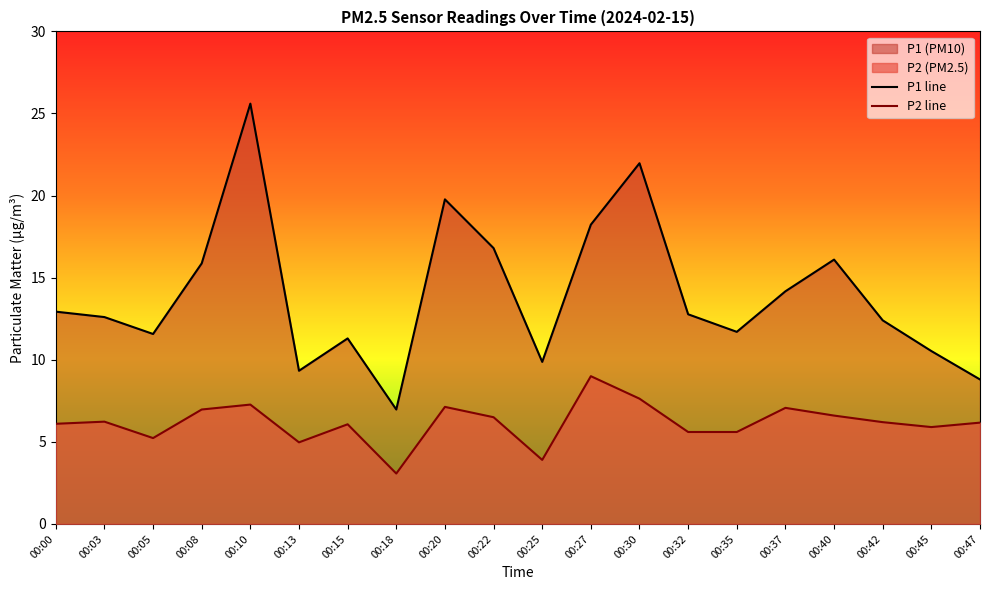

At which category does P1 reach its first local valley?

00:05